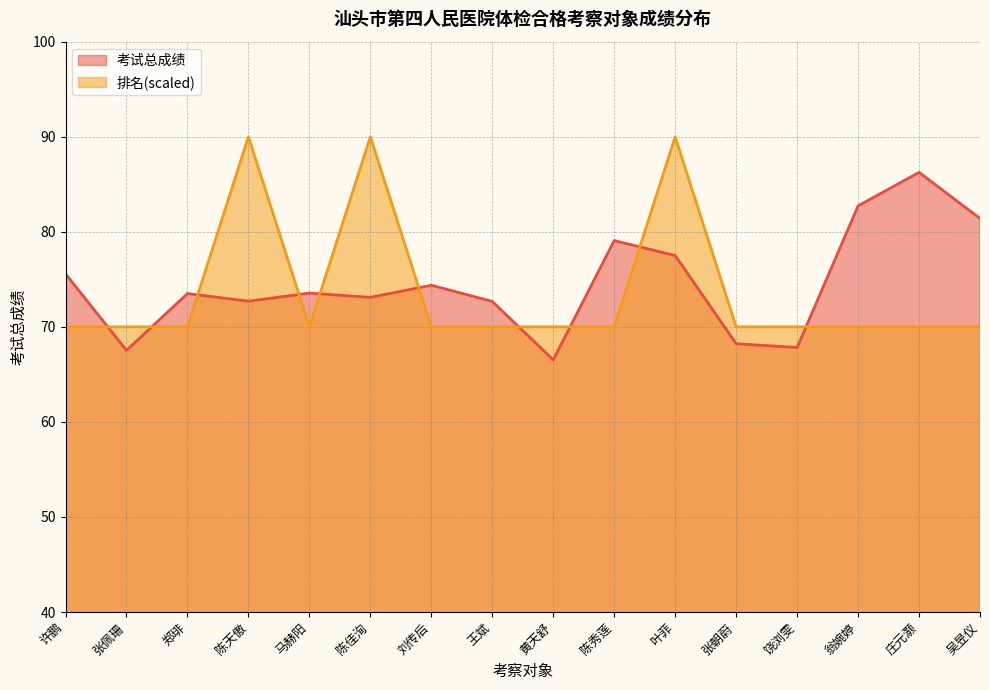

In 排名, how many points are higher than both neighbors (excluding endpoints)?

3